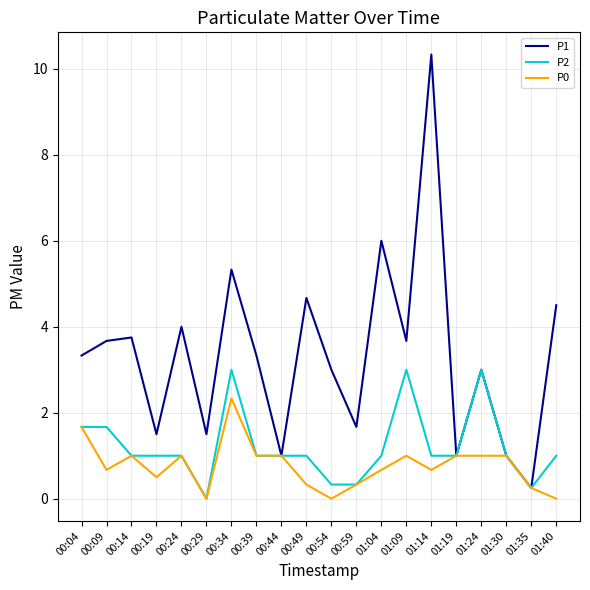

What are all the series names shown in the legend?

P1, P2, P0